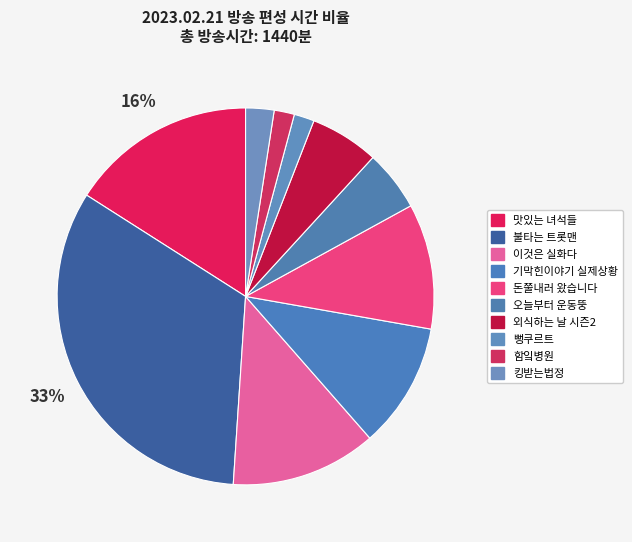

How many slices are in this pie chart?

10